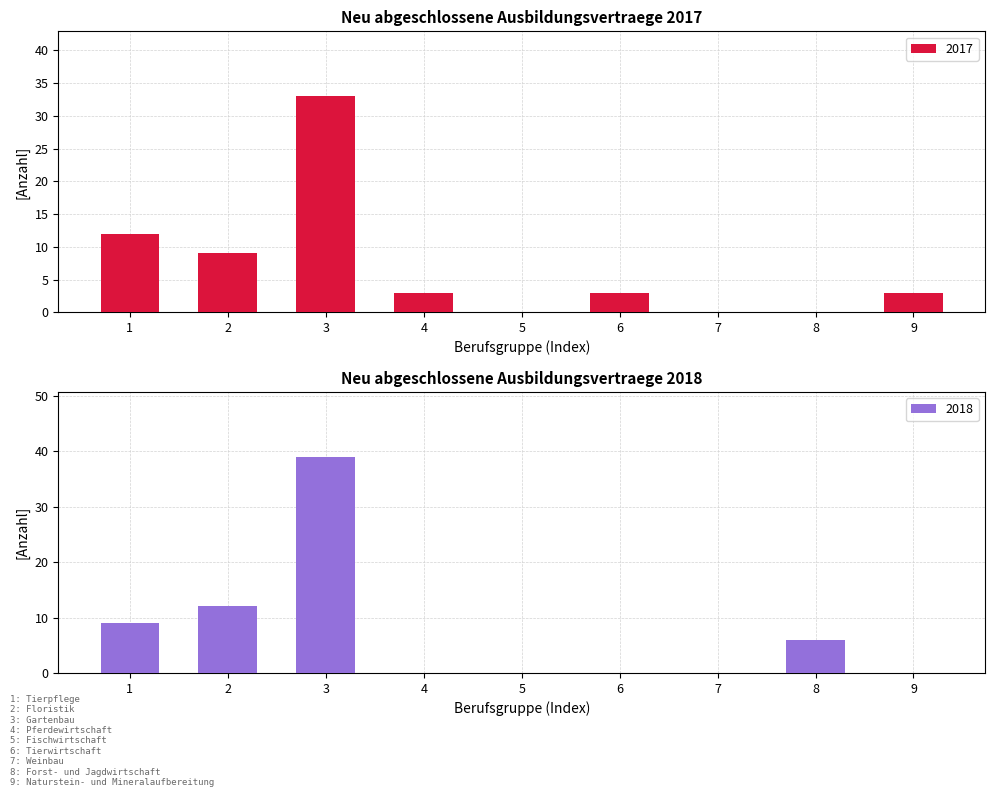

The value of 2017 at 1 is 12. True or false?

True